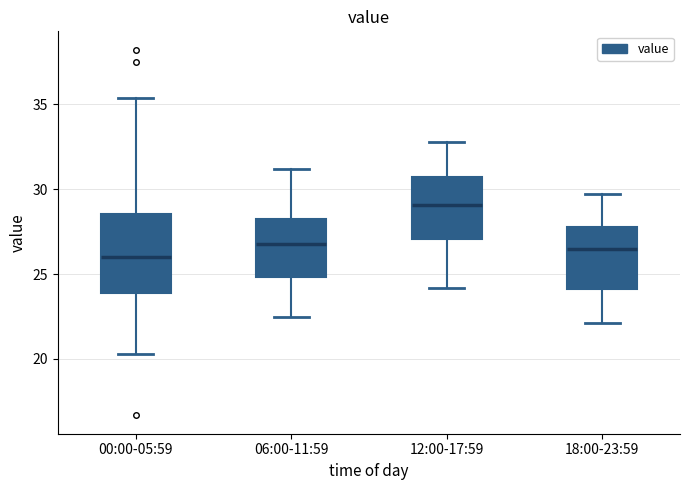

Comparing the boxes themselves (not the whiskers), which one is the tallest?

00:00-05:59